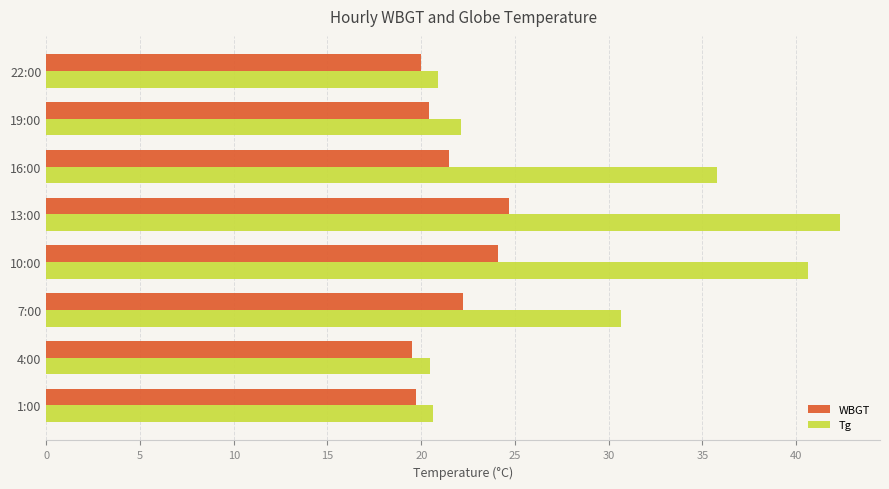

At how many categories does at least one series exceed 29?

4